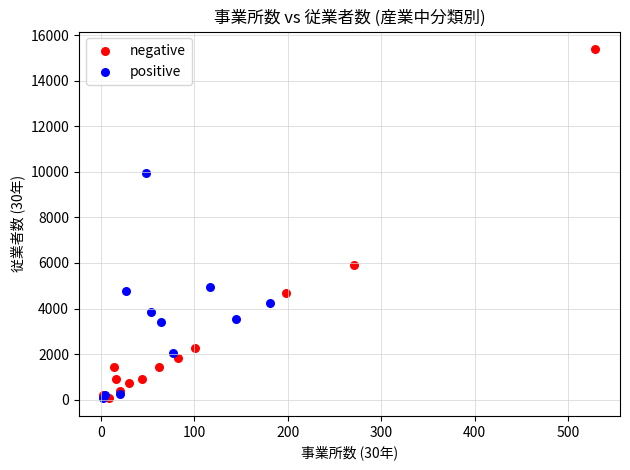

Which series reaches the maximum Y coordinate?

negative